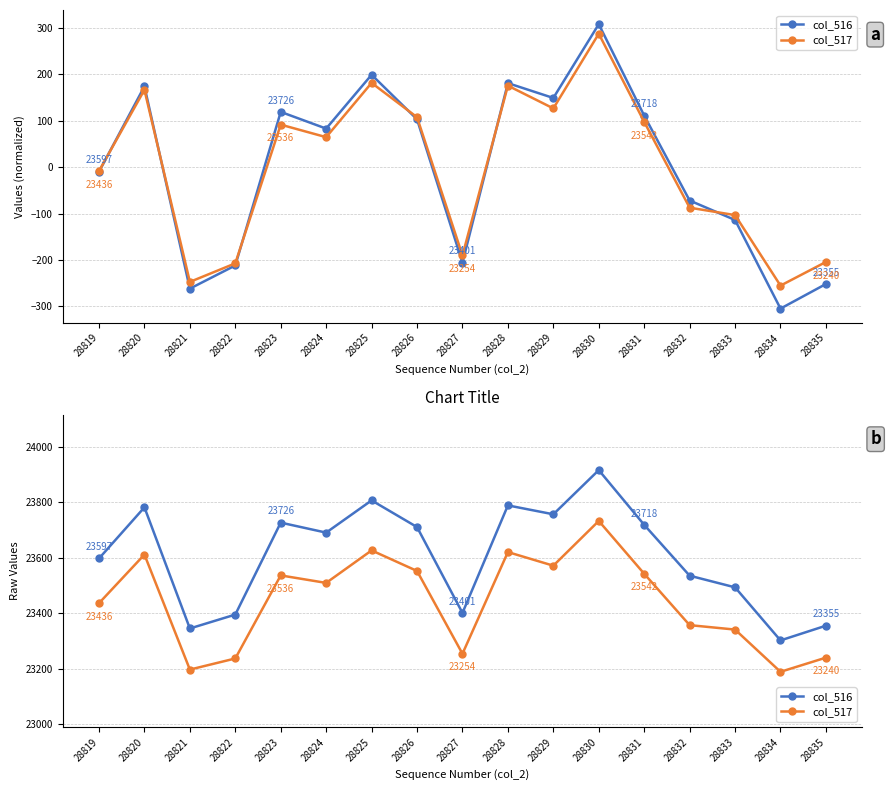

At which label is col_517 closest to 23460?

28819